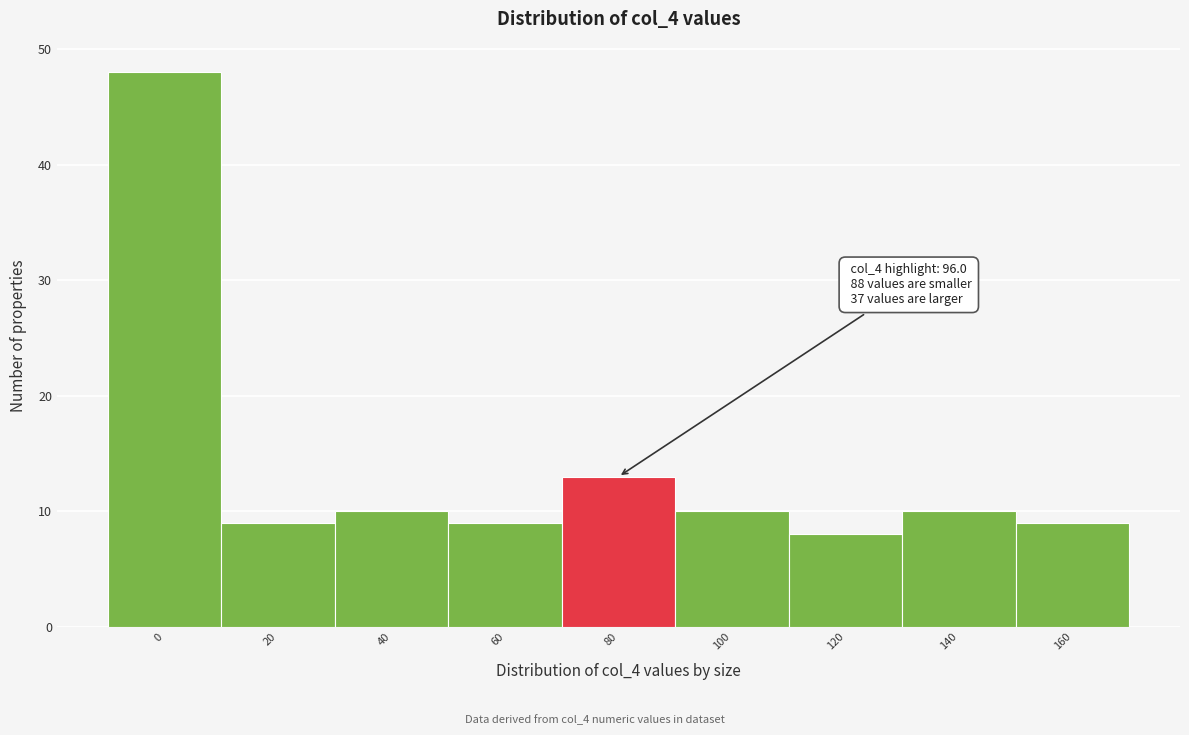

Reading left to right, transcribe all the data shown in this chart.

0=48	20=9	40=10	60=9	80=13	100=10	120=8	140=10	160=9